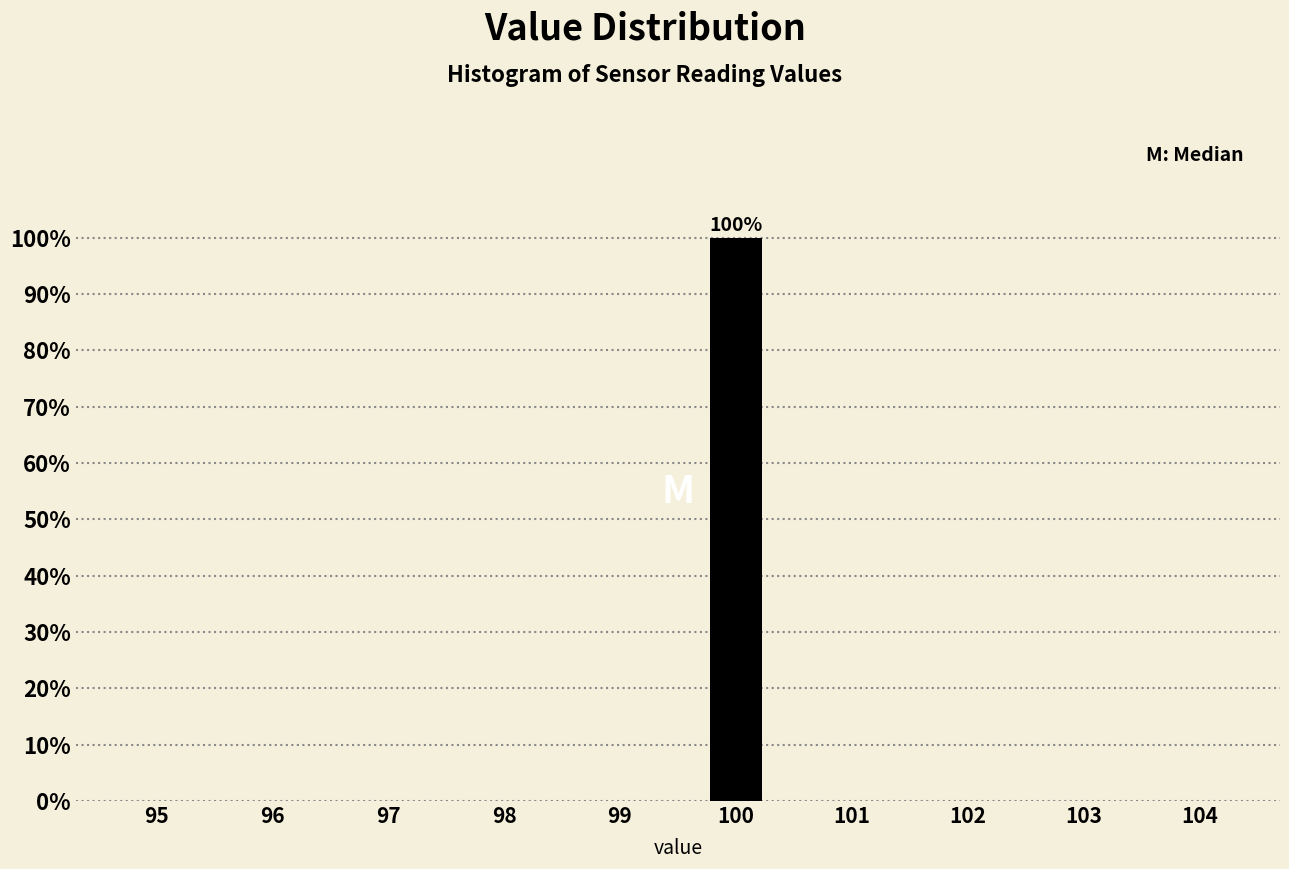

Reading right to left, transcribe all the data shown in this chart.

104=0	103=0	102=0	101=0	100=100	99=0	98=0	97=0	96=0	95=0